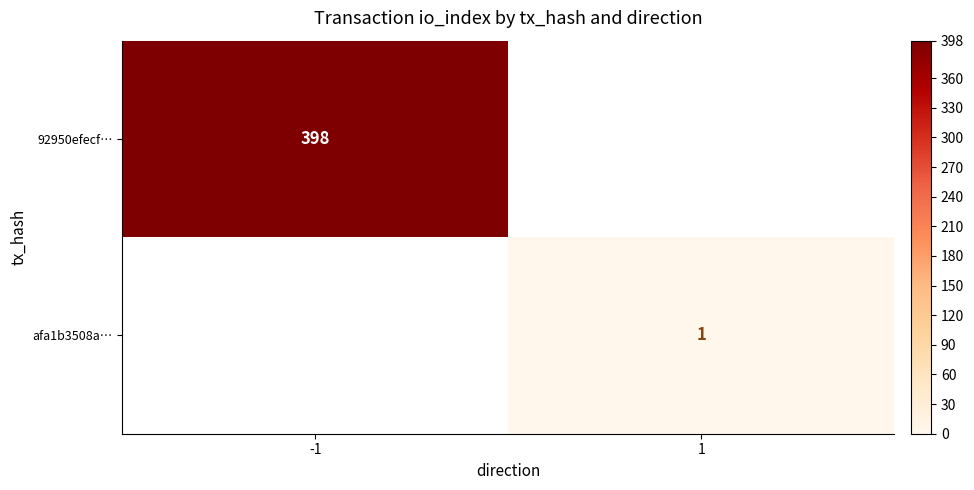

True or false: 92950efecf… has a value of 398 at -1.

True